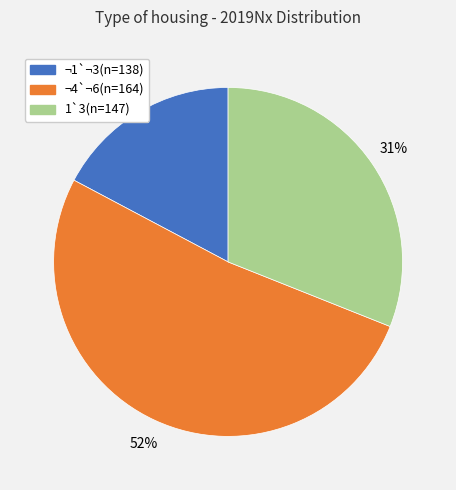

Does any single category account for the majority?

Yes